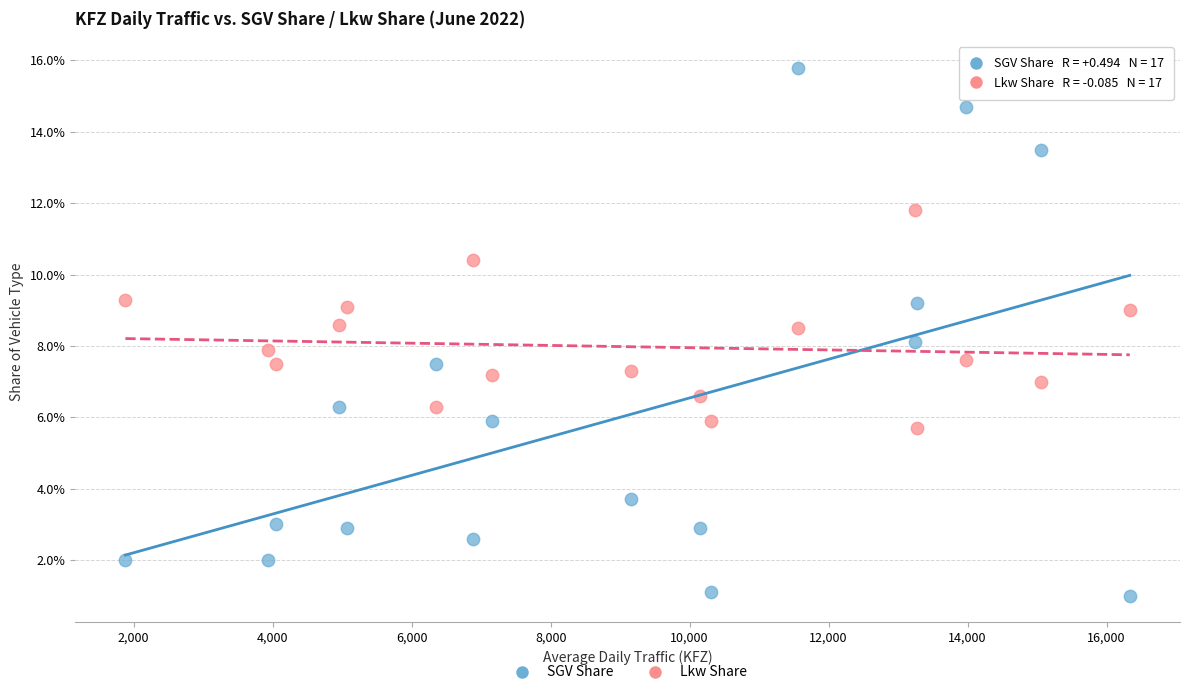

Which series contains the lowest Y value?

SGV Share